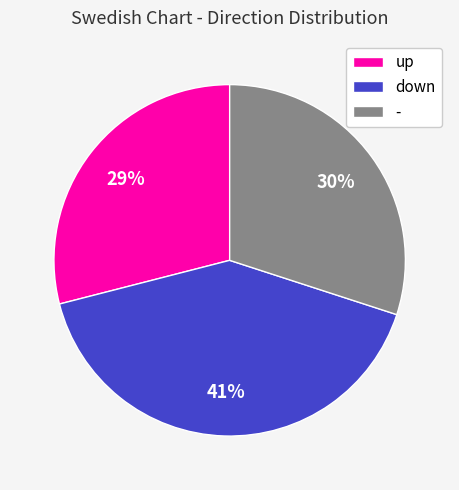

Between - and up, which is larger?

-